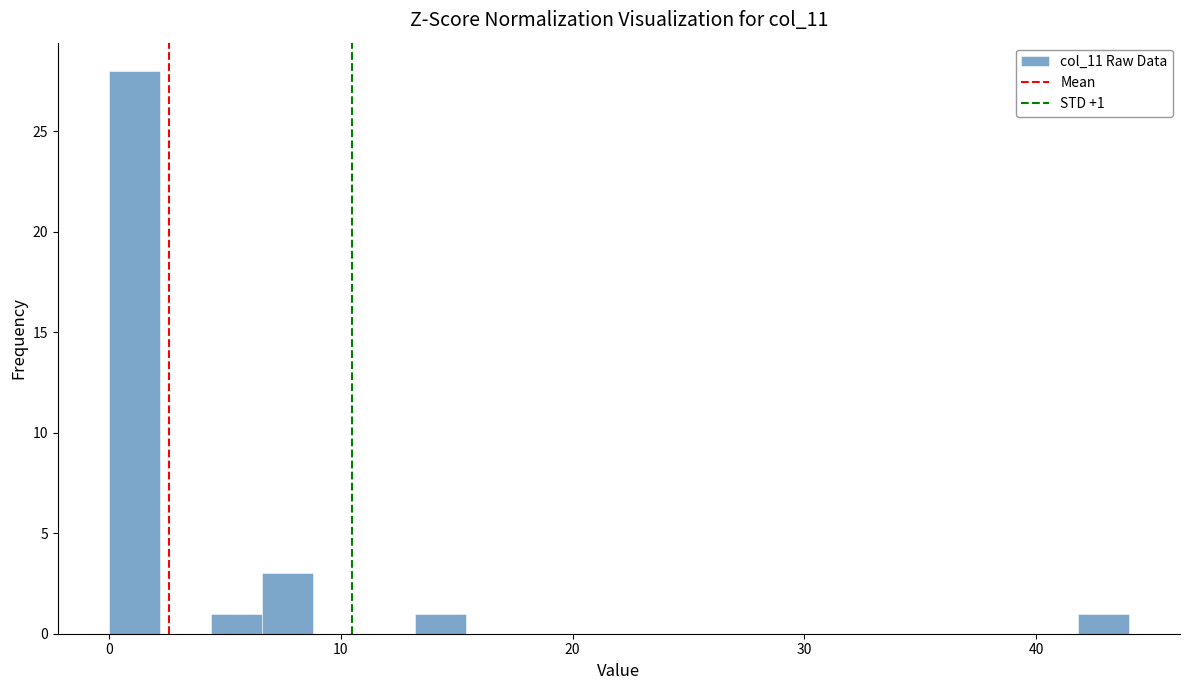

Read against the x-axis, roughly where is the centre of the tallest bar?

1